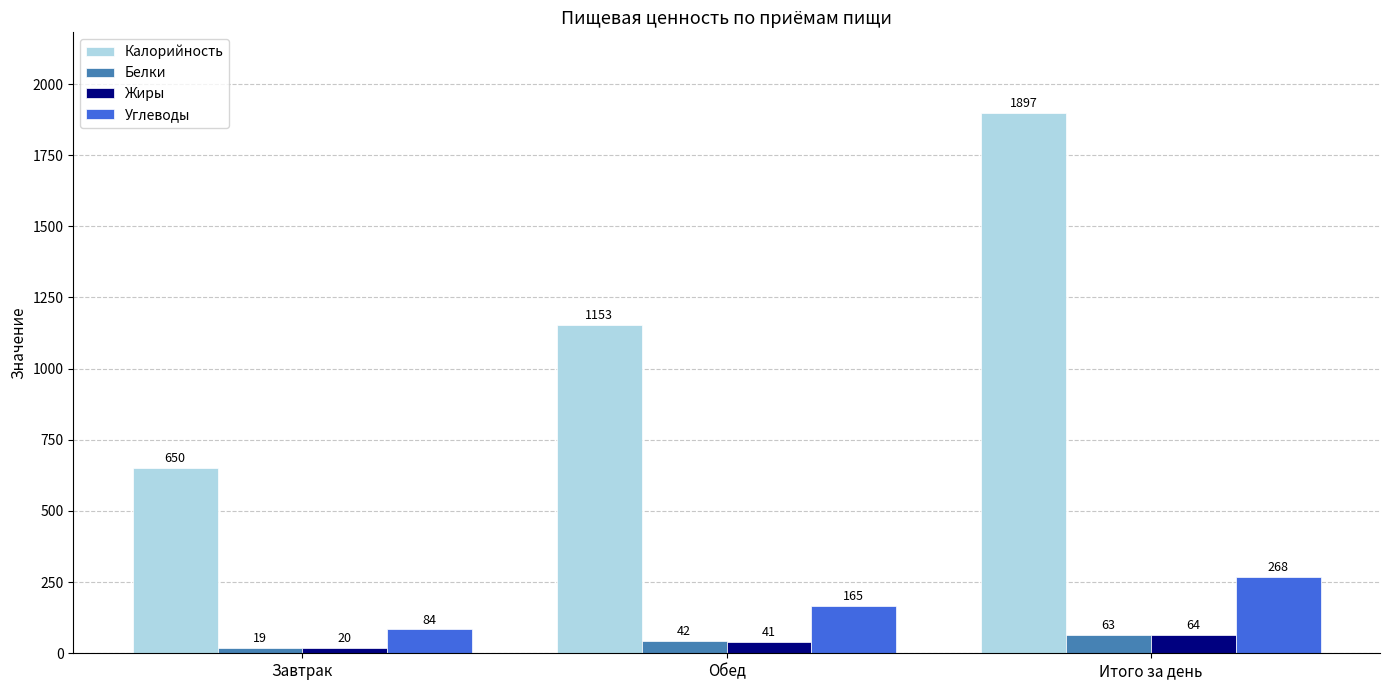

How many bars are there in total?

12